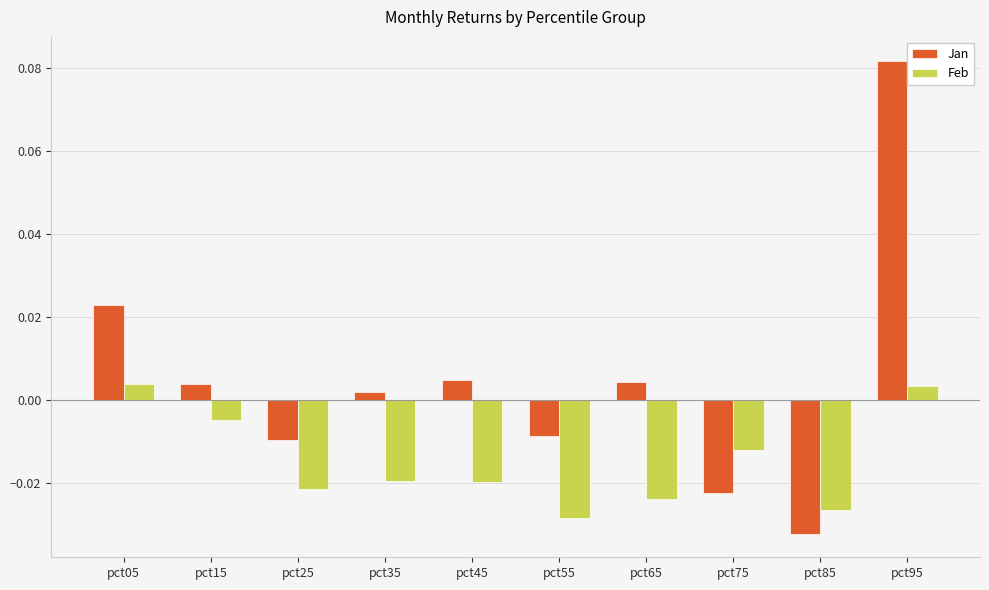

Does the chart contain stacked bars?

No